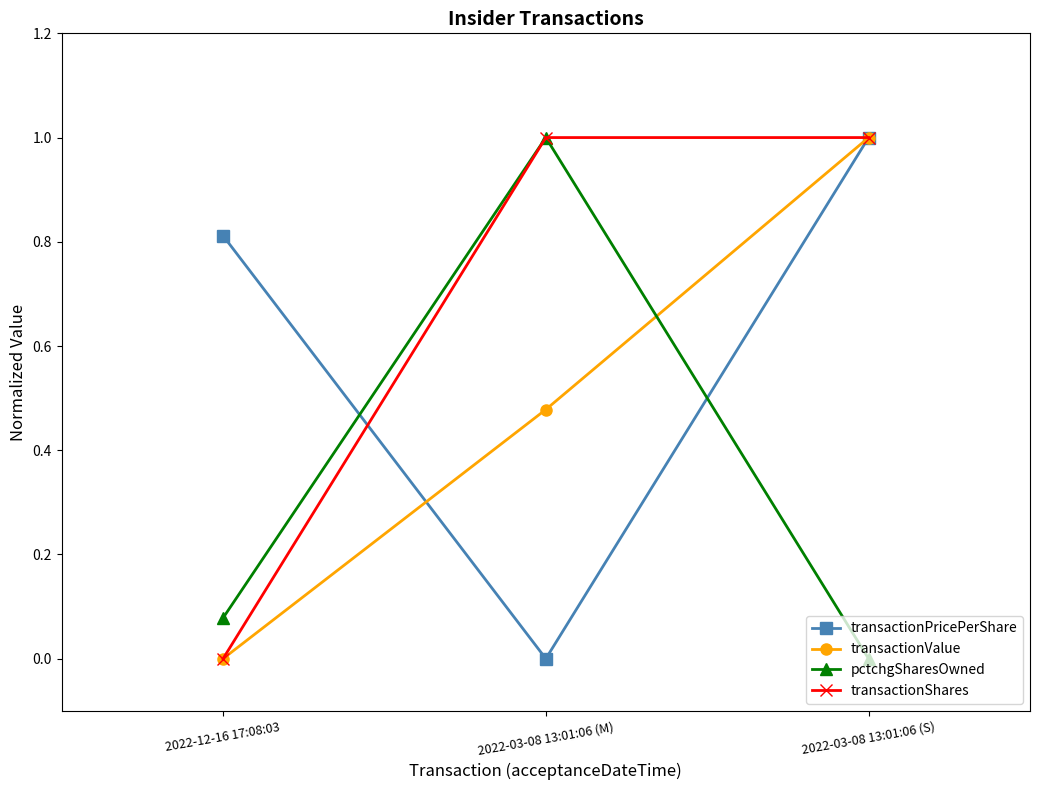

What is the total value across all series at 2022-03-08 13:01:06 (S)?

3.0